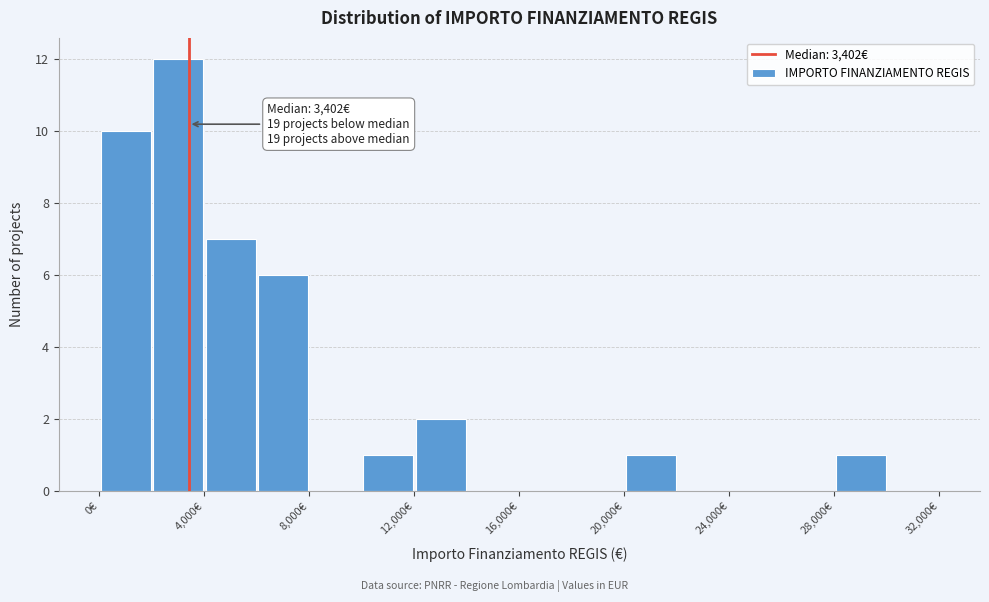

Which range on the x-axis has the tallest bar?

2000 to 4000